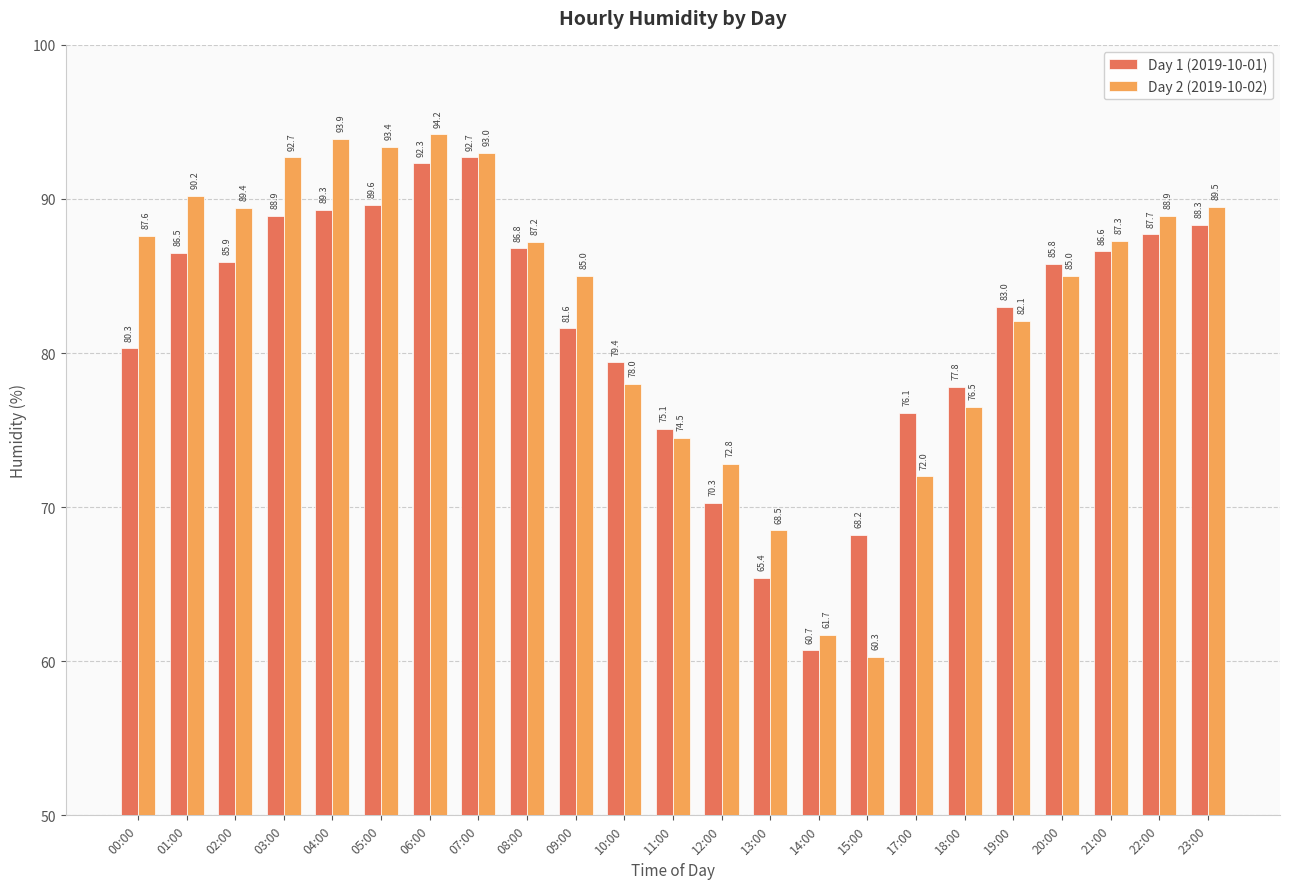

Reading left to right, extract all data points from this chart.

Day 1 (2019-10-01): 00:00=80.3	01:00=86.5	02:00=85.9	03:00=88.9	04:00=89.3	05:00=89.6	06:00=92.3	07:00=92.7	08:00=86.8	09:00=81.6	10:00=79.4	11:00=75.1	12:00=70.3	13:00=65.4	14:00=60.7	15:00=68.2	17:00=76.1	18:00=77.8	19:00=83.0	20:00=85.8	21:00=86.6	22:00=87.7	23:00=88.3
Day 2 (2019-10-02): 00:00=87.6	01:00=90.2	02:00=89.4	03:00=92.7	04:00=93.9	05:00=93.4	06:00=94.2	07:00=93.0	08:00=87.2	09:00=85.0	10:00=78.0	11:00=74.5	12:00=72.8	13:00=68.5	14:00=61.7	15:00=60.3	17:00=72.0	18:00=76.5	19:00=82.1	20:00=85.0	21:00=87.3	22:00=88.9	23:00=89.5